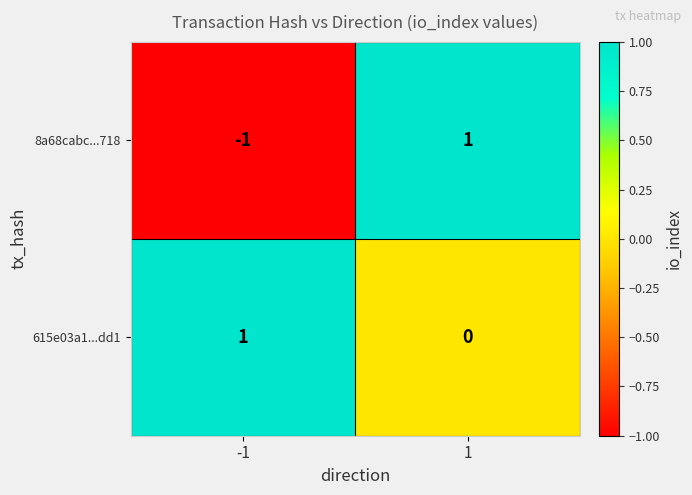

True or false: 615e03a1...dd1 has a value of 0 at 1.

True